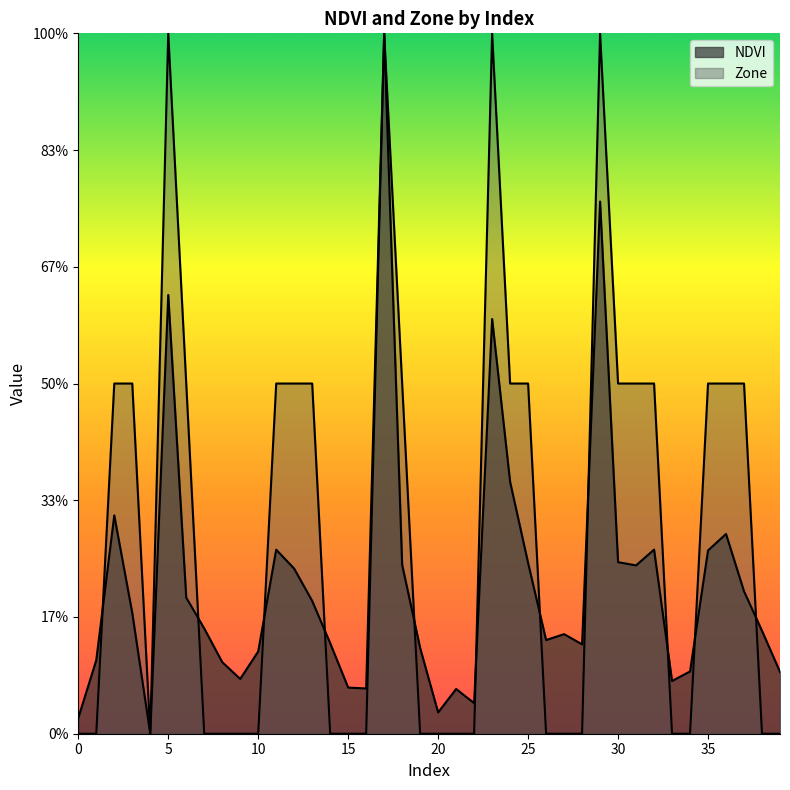

What is the total value across all series at 34?

0.3